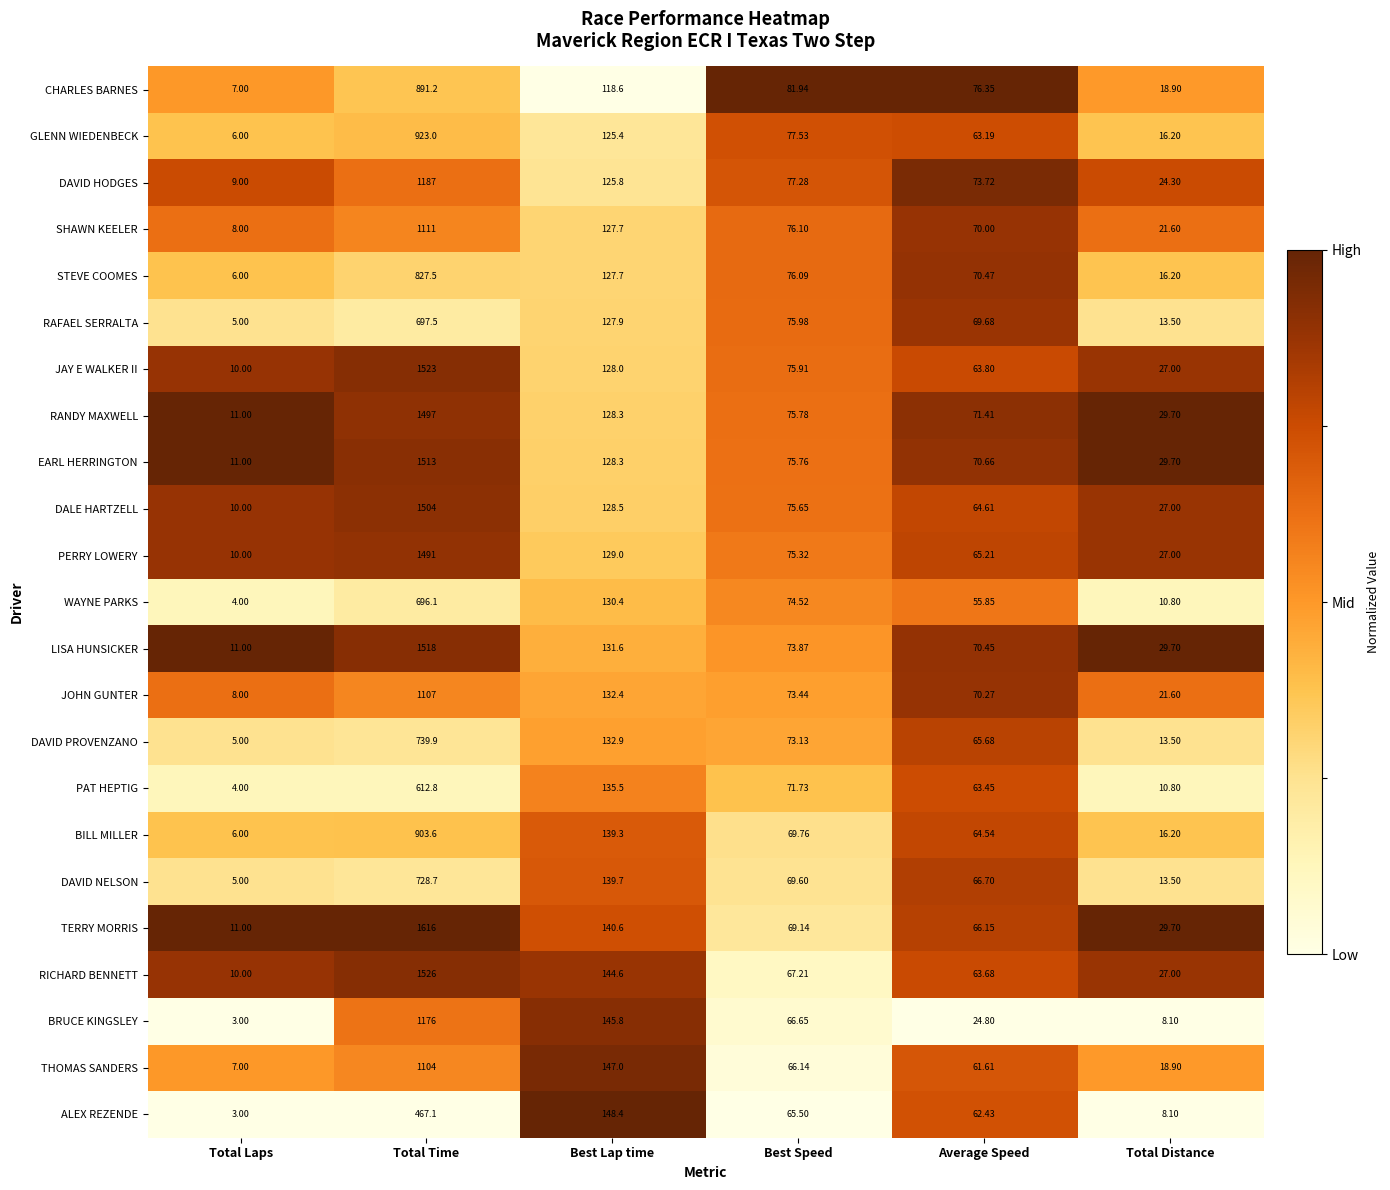

At which label does WAYNE PARKS reach its minimum?

Total Laps